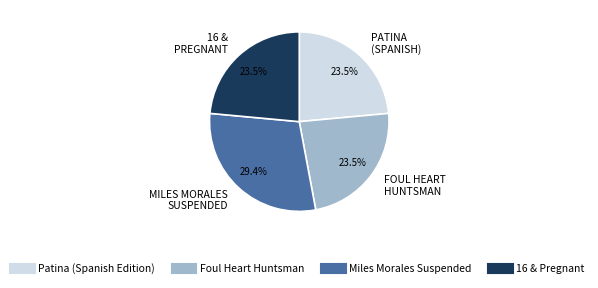

Does Miles Morales Suspended account for over 50% of the chart?

No